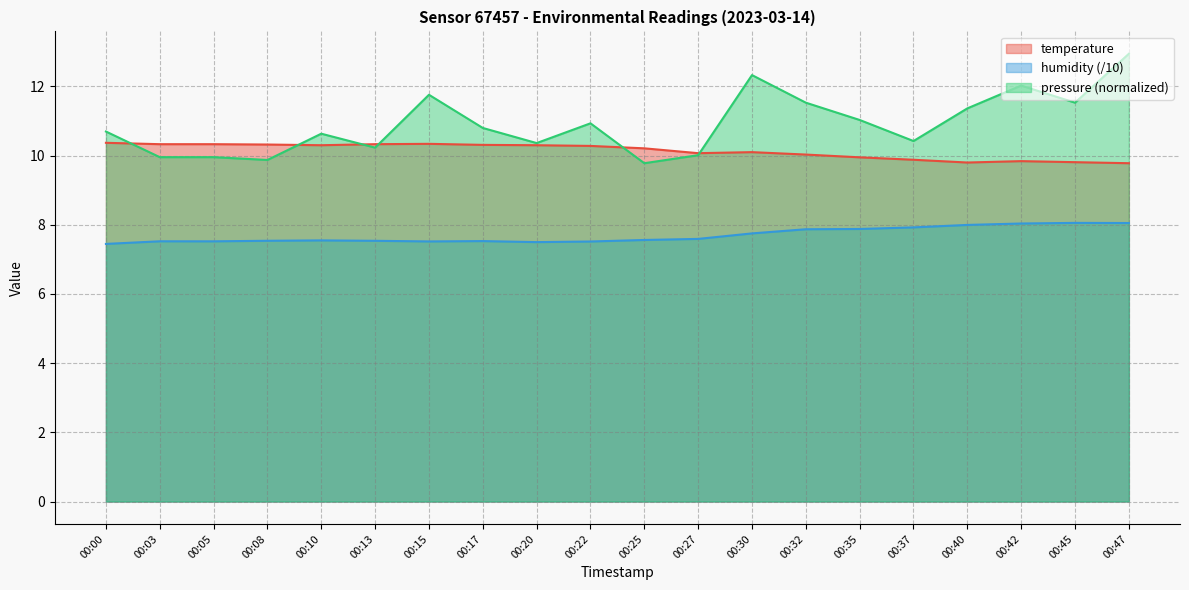

The pressure_norm series shows 5.0 at 00:30. True or false?

False